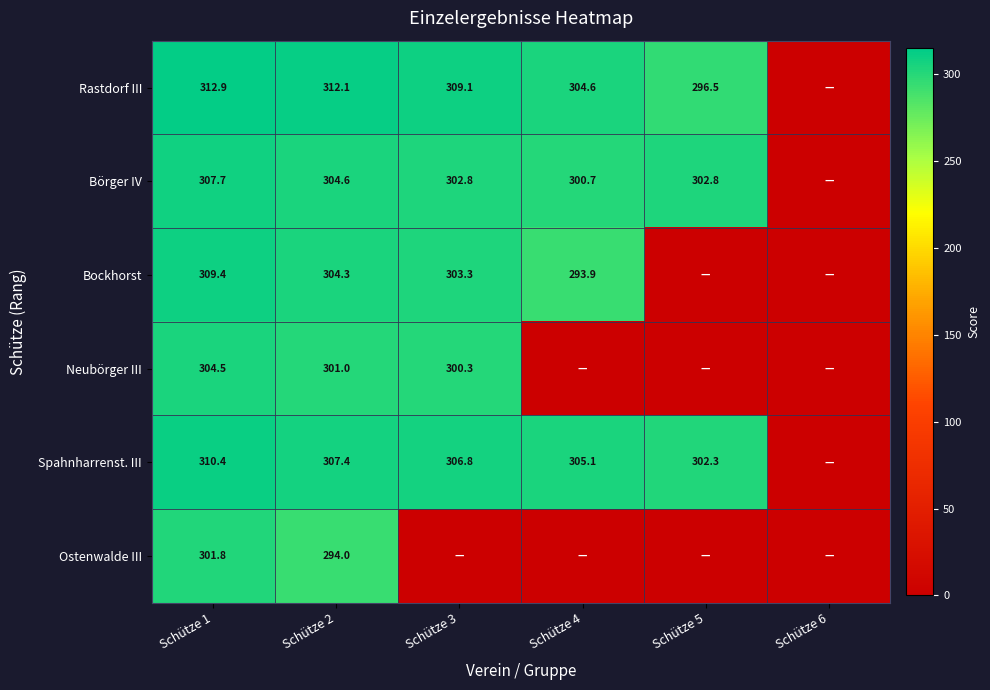

What is the difference between the highest and lowest values at Schütze 4?

305.1